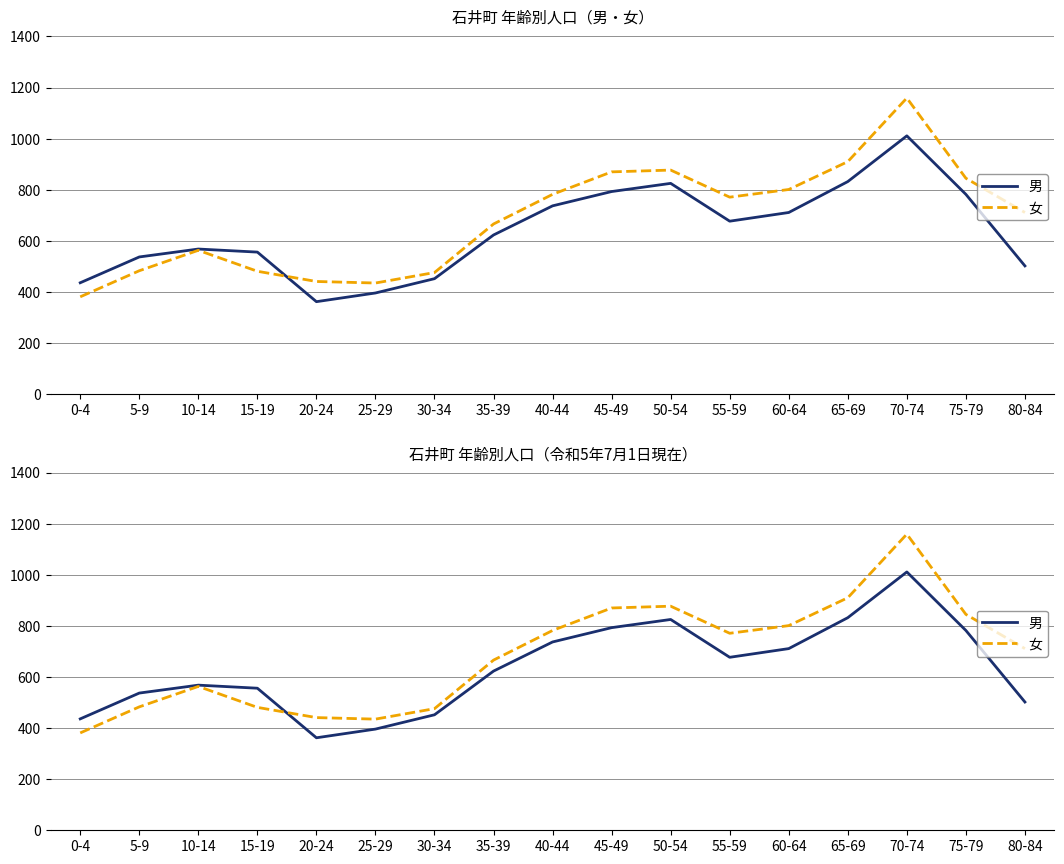

Which series has the largest range (max minus min)?

女